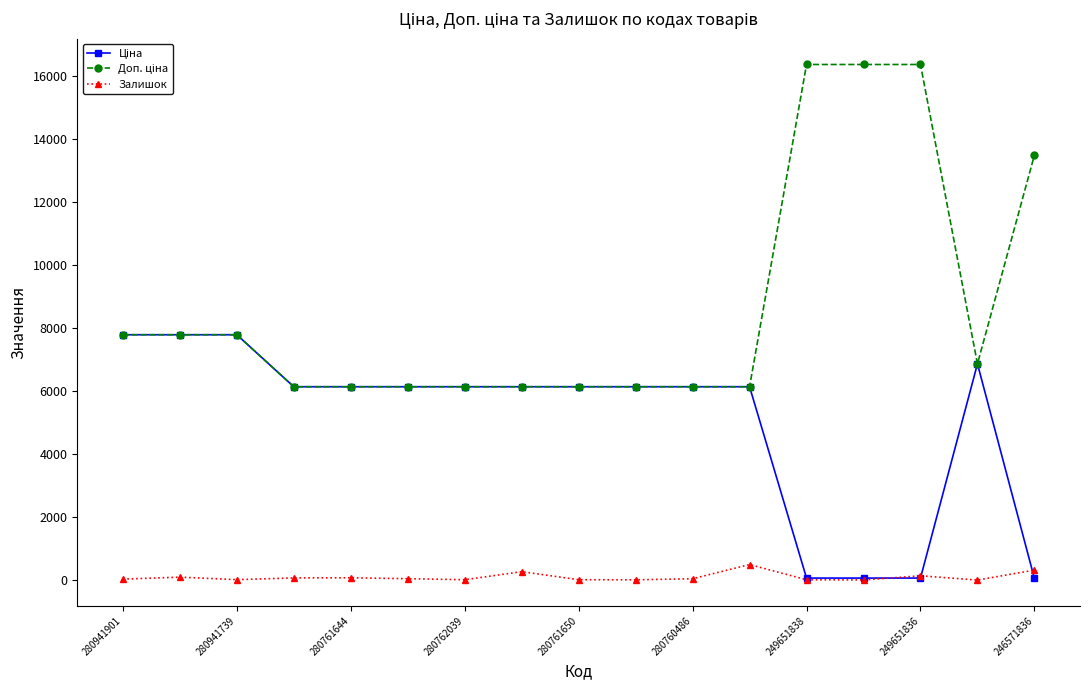

What is the maximum value for Залишок?

501.0